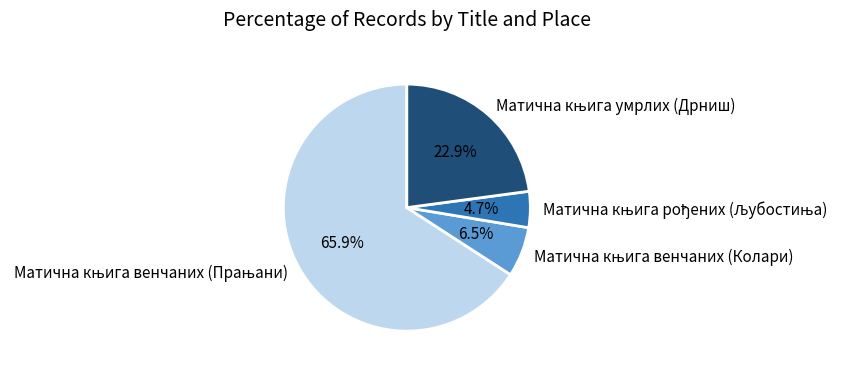

Is there any slice that represents more than half of the pie?

Yes